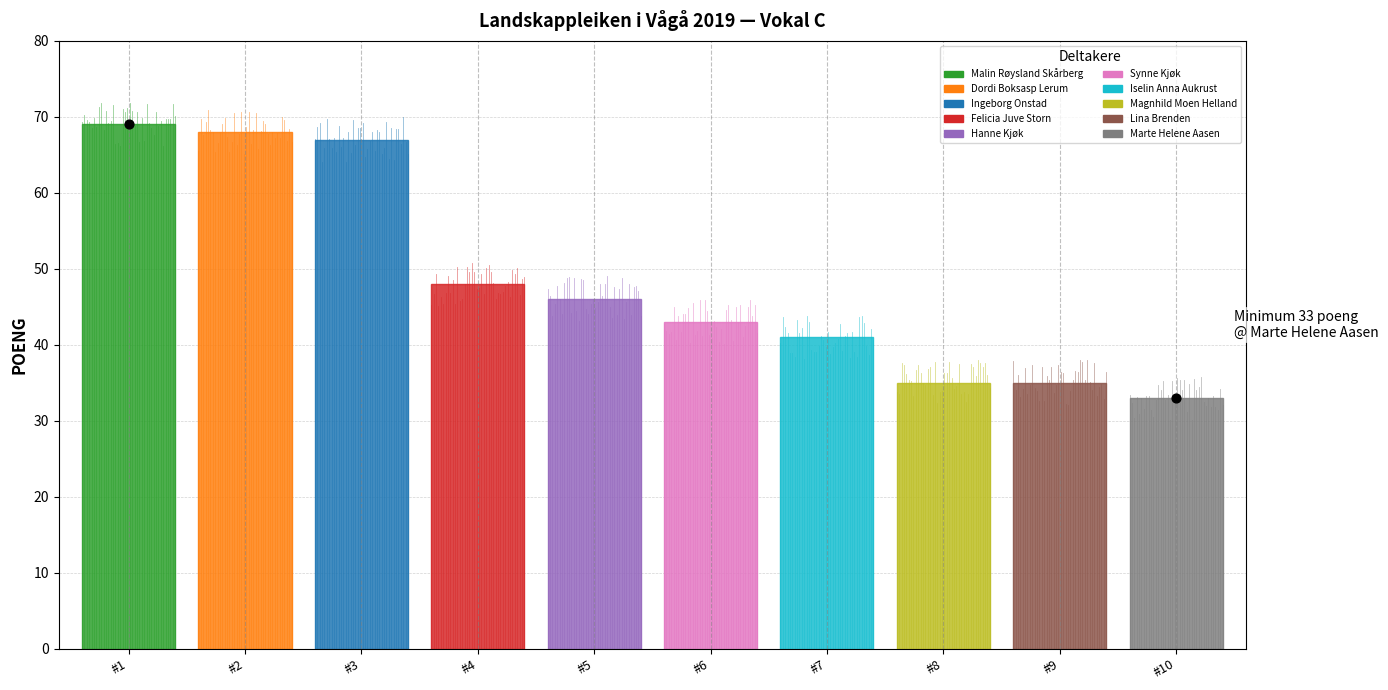

Between Dordi Boksasp Lerum and Marte Helene Aasen, which is larger?

Dordi Boksasp Lerum